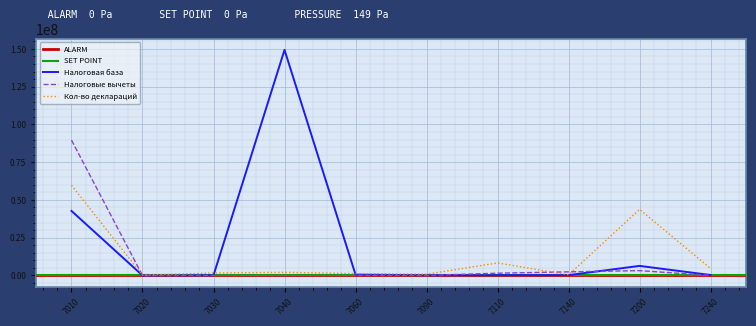

Between which two adjacent categories do Налоговые вычеты and Налоговая база first intersect?

7010 and 7020